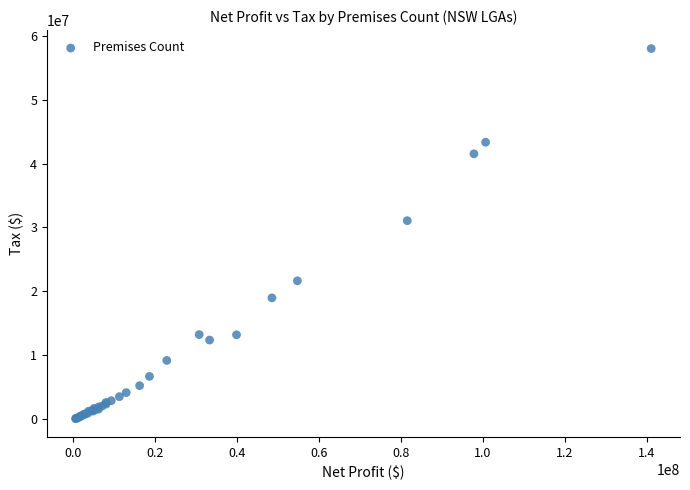

What Y value in the scatter plot is closest to 29030058?

31050917.5